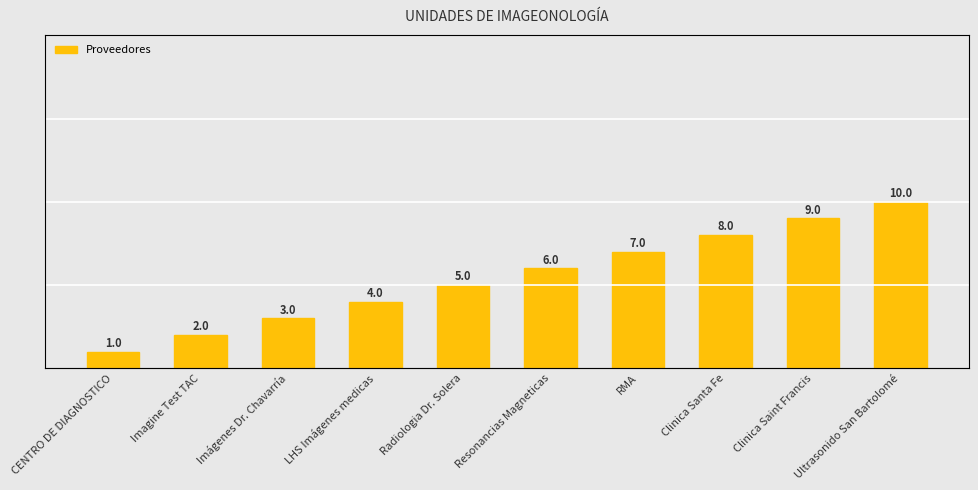

What is the greatest value displayed?

10